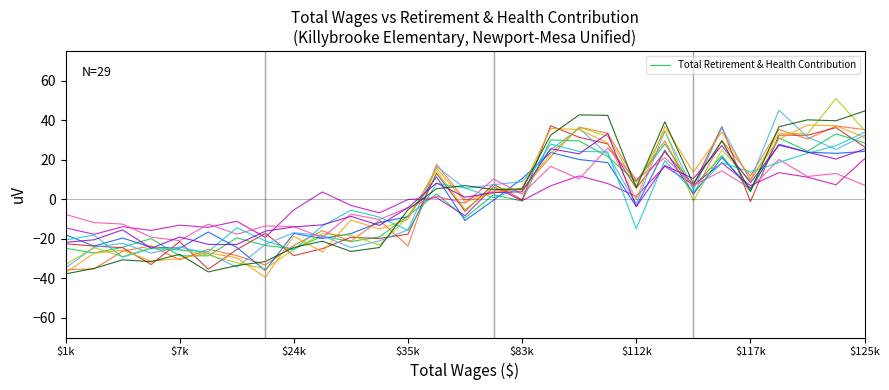

Does the chart have visible grid lines?

No